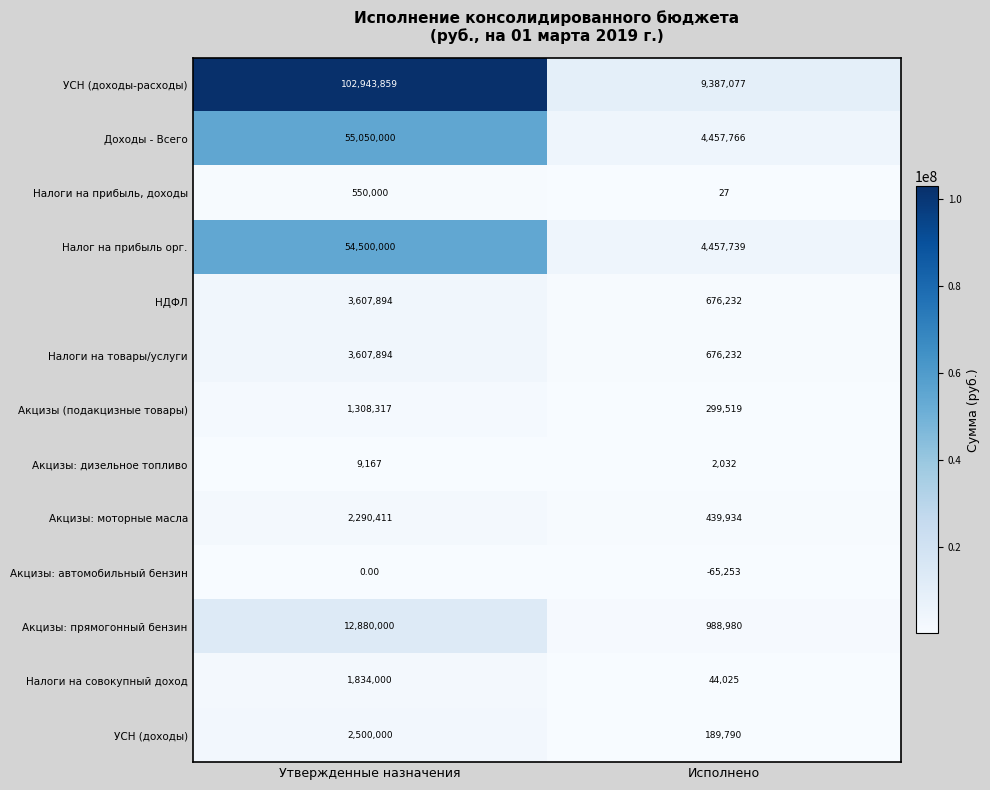

Rank the categories by УСН (доходы) value from lowest to highest.

Исполнено, Утвержденные назначения